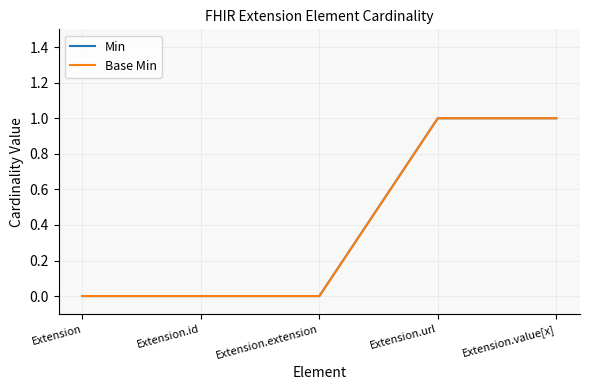

Does the chart have visible grid lines?

Yes